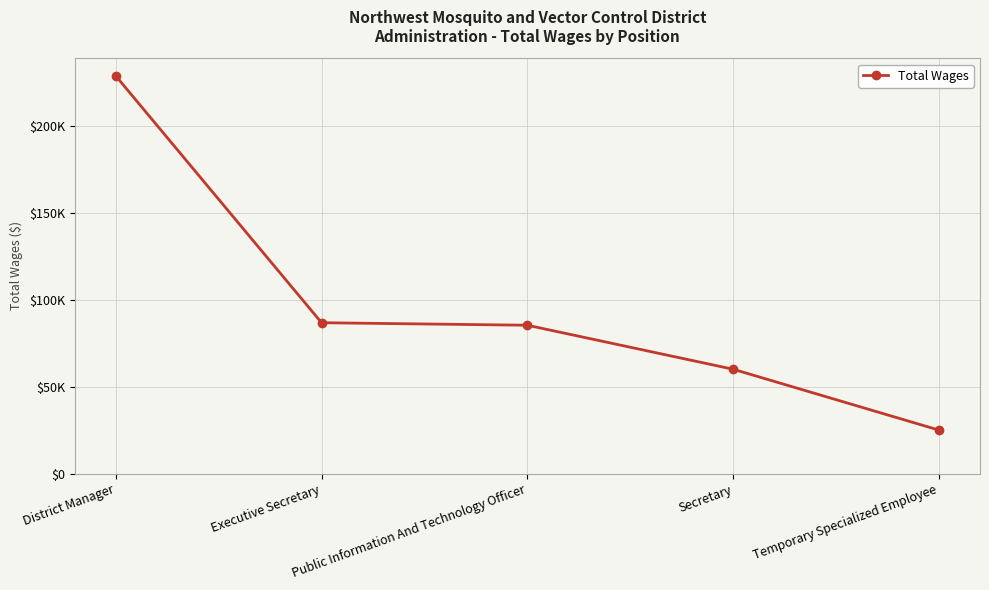

What is the difference between the values at District Manager and Secretary?

168883